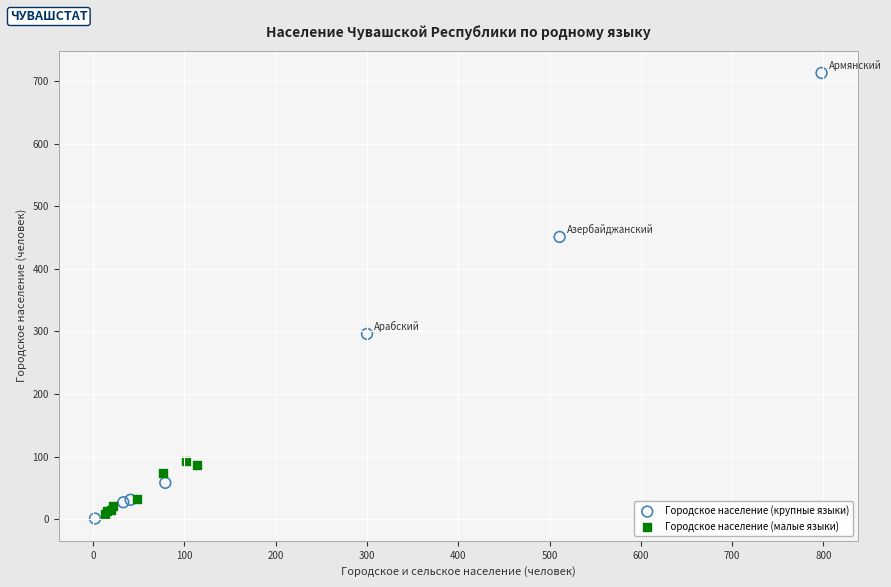

Which series reaches the minimum Y coordinate?

Городское население (крупные языки)